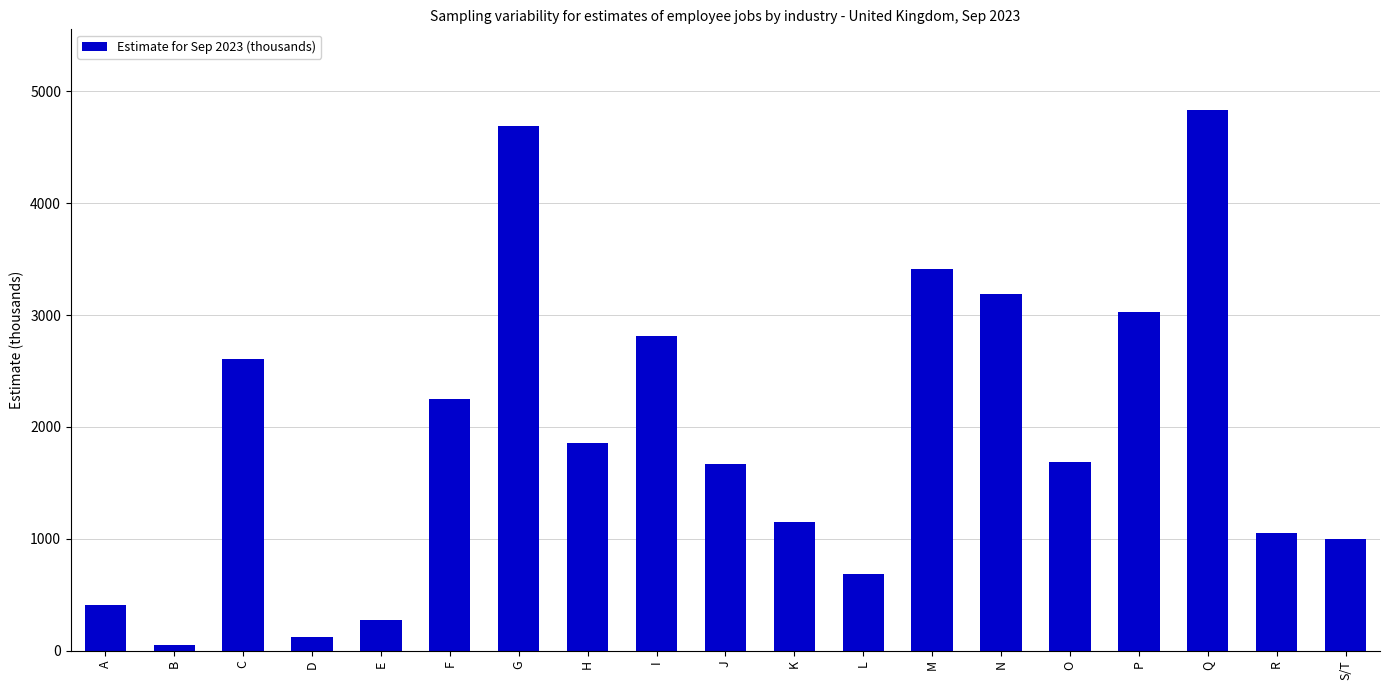

Are the bars grouped side by side (vs. stacked)?

No